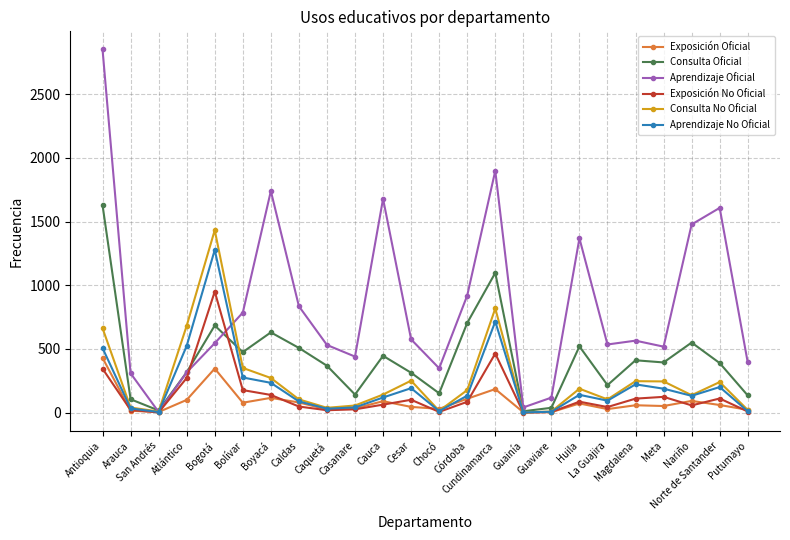

What is the sum of all Exposición Oficial values?

2078